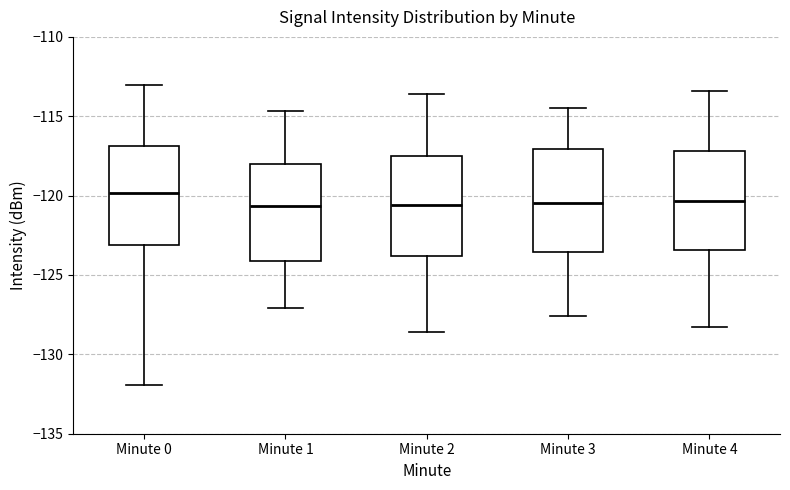

Which box has the highest median line?

Minute 0